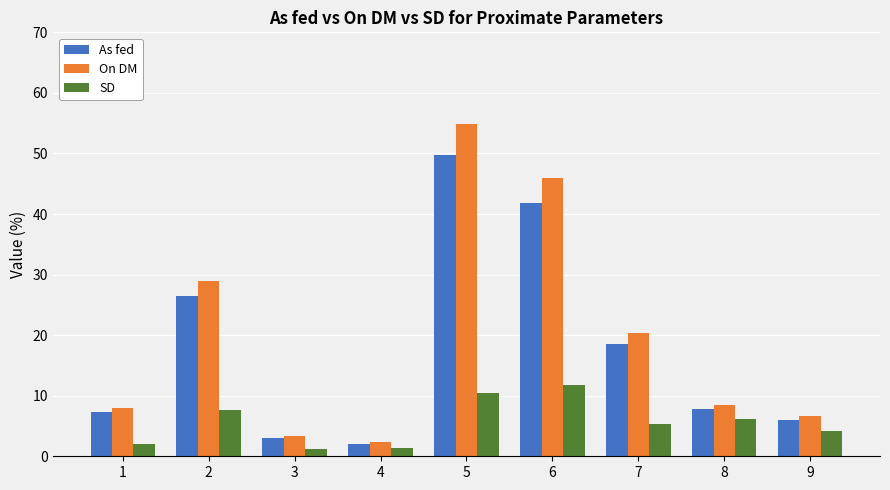

At which category is the sum across all series the highest?

5